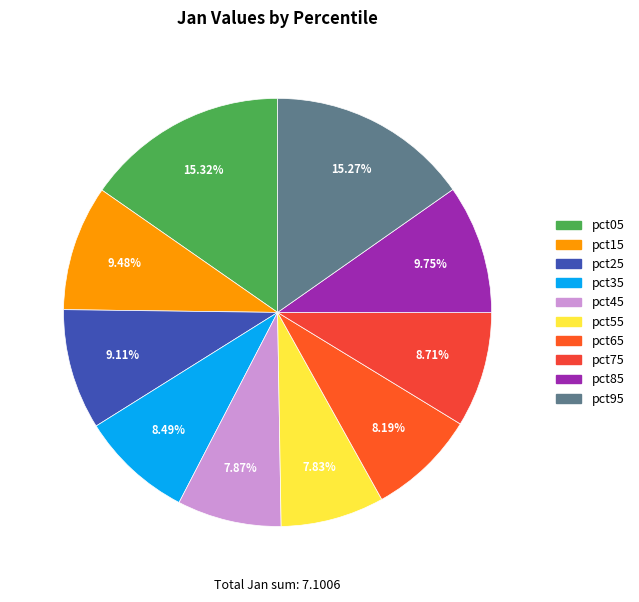

Combined, what portion of the pie is pct35 and pct95?

23.8%